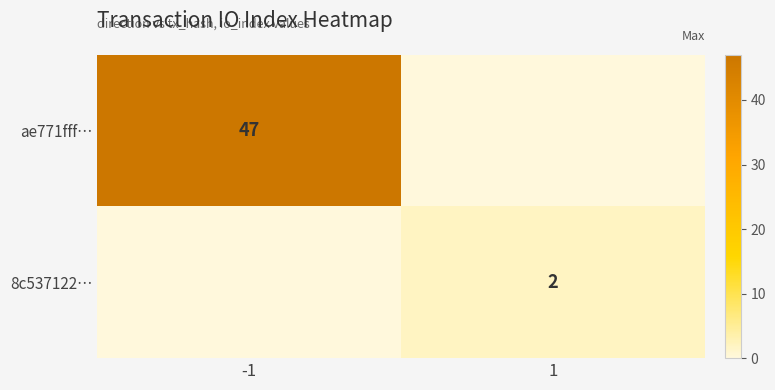

Between -1 and 1, which series saw the biggest shift?

ae771fff…